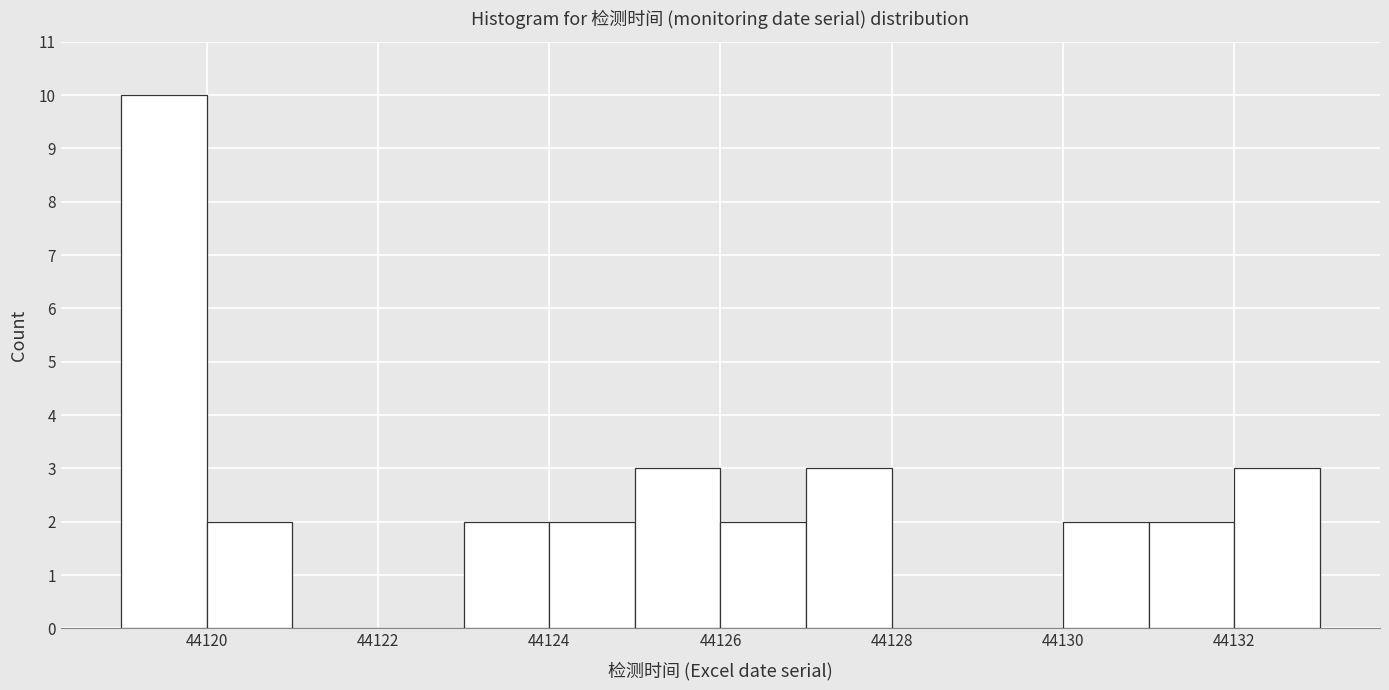

How tall is the bar that spans 44123 to 44124 on the x-axis? The values are not printed on the chart, so give them approximately, as read against the axis.

2